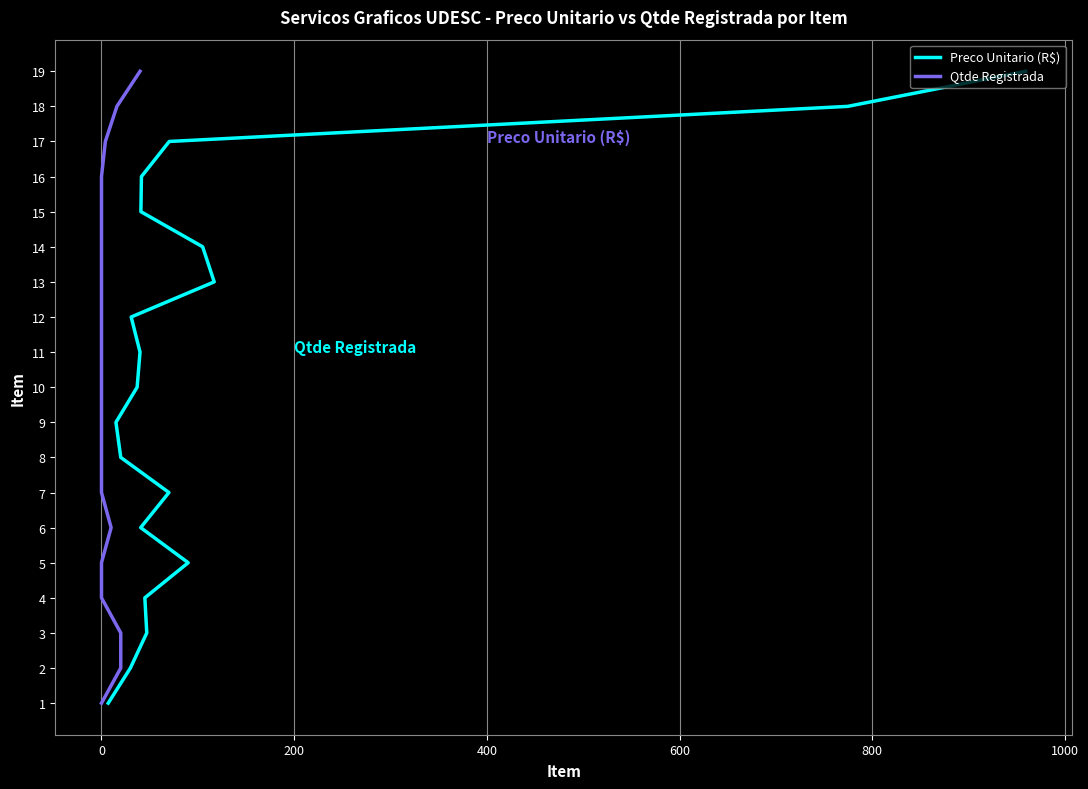

Which series has the widest spread of values?

Preco Unitario (R$)